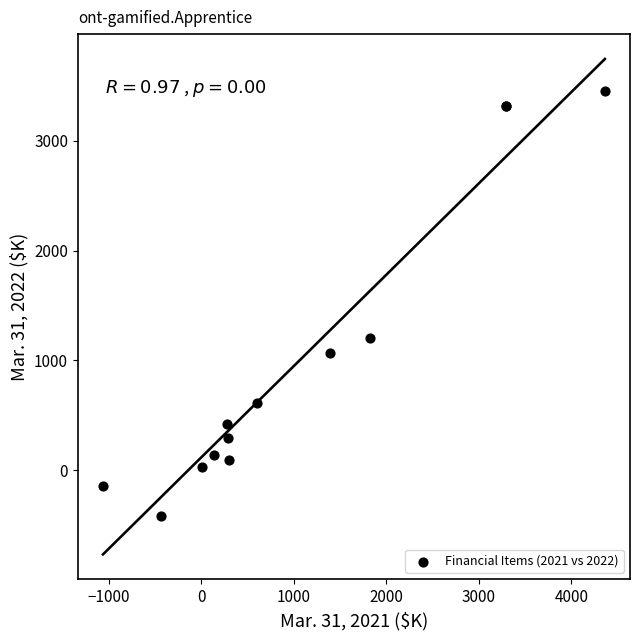

What Y value in the scatter plot is closest to 1522?

1205